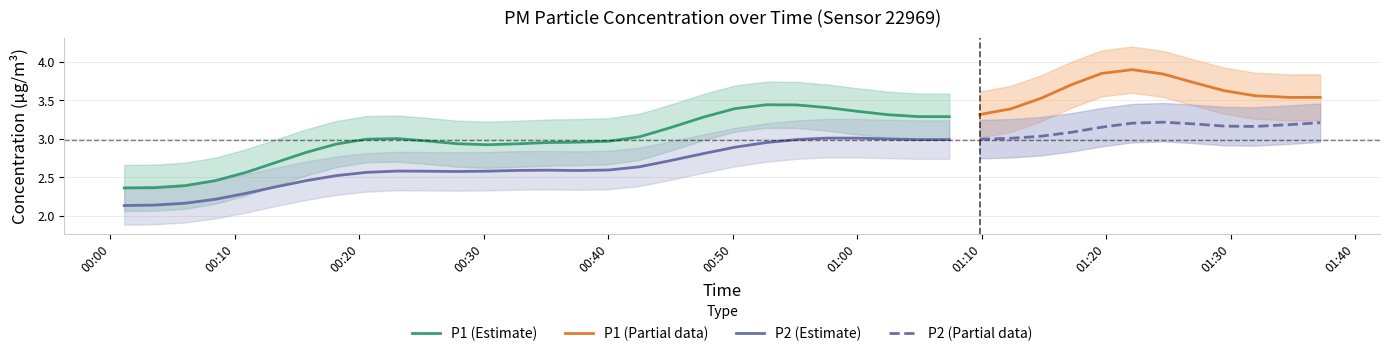

True or false: P1 and P2 cross at least once.

False